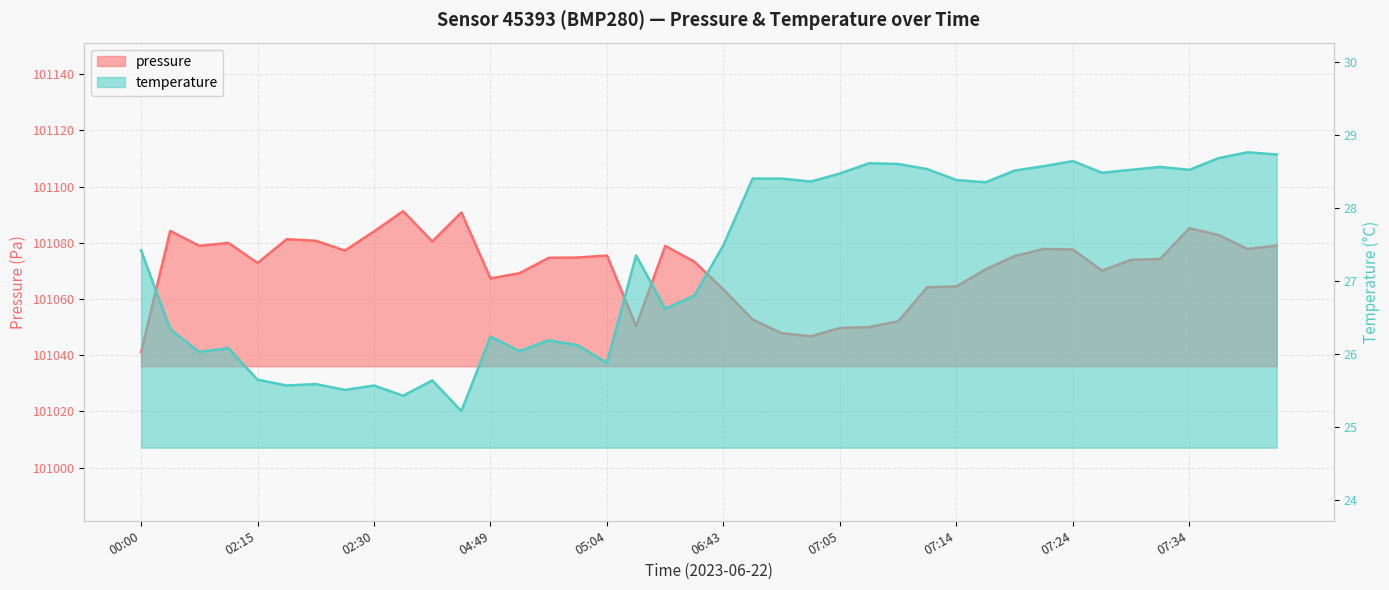

Reading right to left, extract all data points from this chart.

pressure: 101079.0	101077.8	101082.8	101085.2	101074.2	101073.9	101070.1	101077.6	101077.8	101075.3	101070.5	101064.5	101064.2	101052.1	101050.0	101049.7	101046.7	101047.8	101052.7	101063.4	101073.3	101078.9	101050.3	101075.5	101074.8	101074.7	101069.2	101067.3	101090.8	101080.5	101091.2	101084.1	101077.2	101080.7	101081.3	101072.8	101080.0	101078.9	101084.2	101041.1
temperature: 28.7	28.8	28.7	28.5	28.6	28.5	28.5	28.6	28.6	28.5	28.4	28.4	28.5	28.6	28.6	28.5	28.4	28.4	28.4	27.5	26.8	26.6	27.4	25.9	26.1	26.2	26.0	26.2	25.2	25.6	25.4	25.6	25.5	25.6	25.6	25.6	26.1	26.0	26.3	27.4